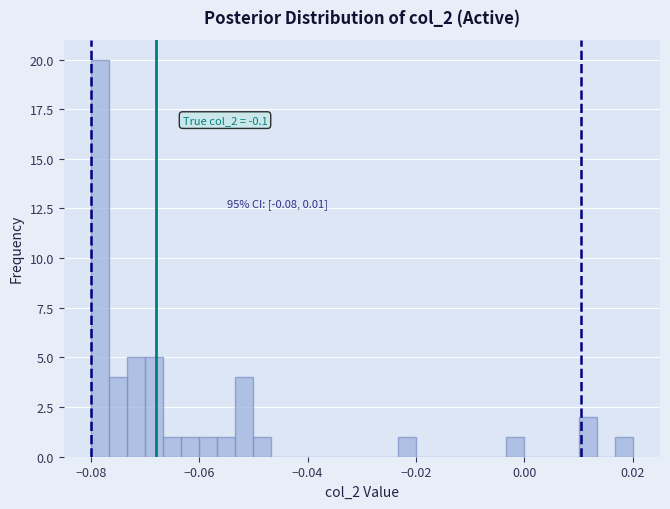

Around what value on the x-axis is the tallest bar? Give the approximate position of its centre, as read against the axis.

-0.078